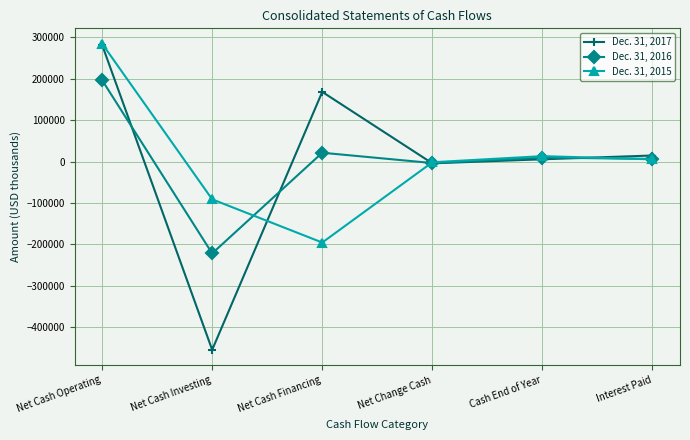

Is the value of Dec. 31, 2015 at Net Cash Operating greater than the value of Dec. 31, 2017 at Interest Paid?

Yes